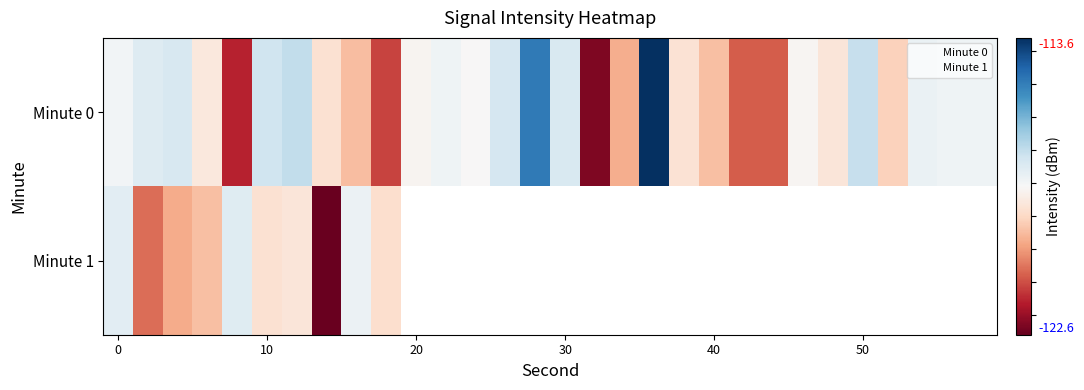

How many values in the Minute 0 series are below -118?

16